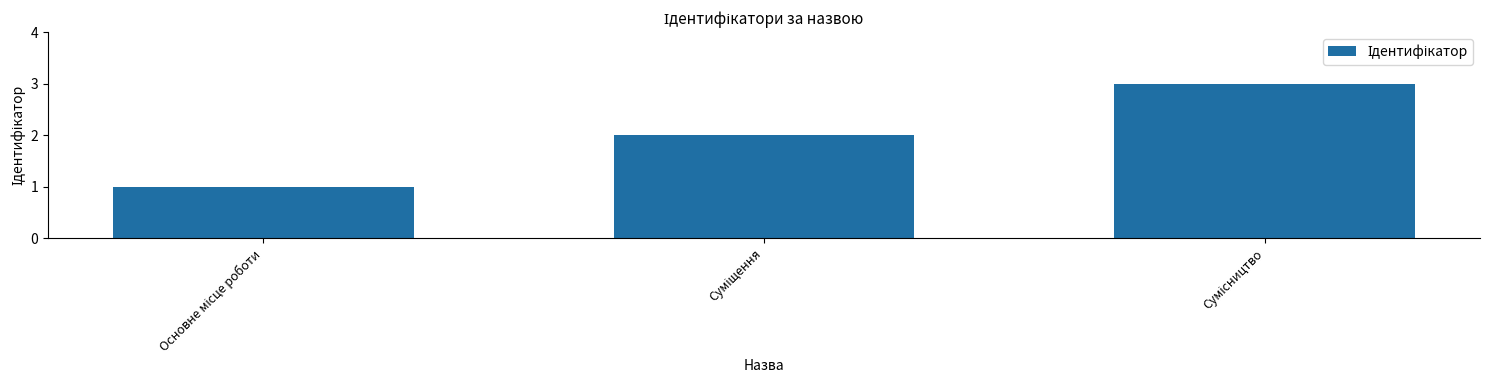

What is the greatest value displayed?

3